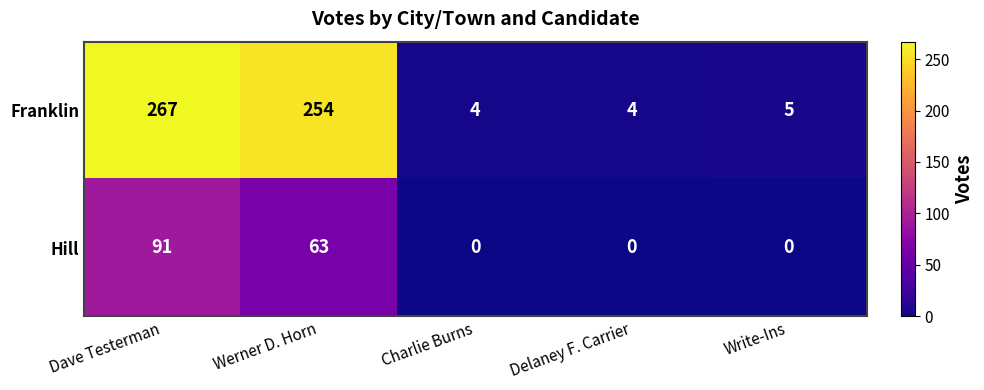

Between Werner D. Horn and Write-Ins, which series saw the biggest shift?

Franklin